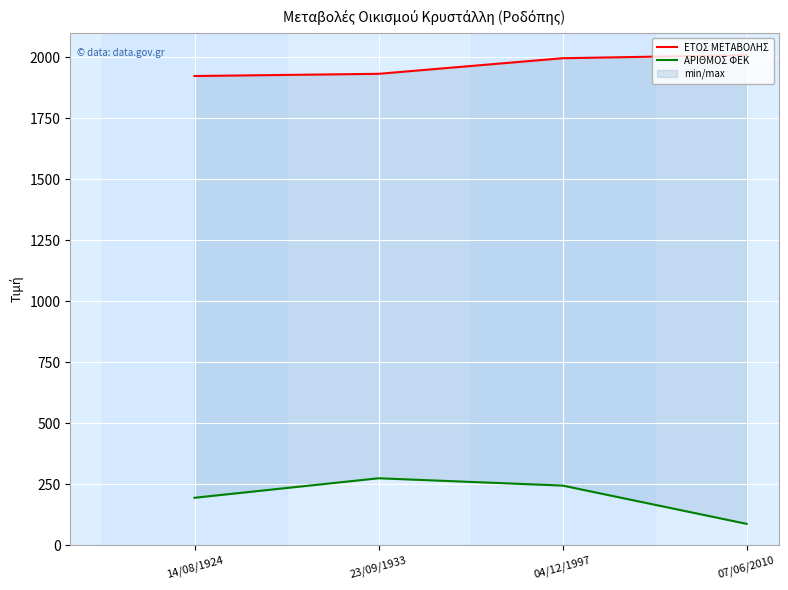

Between 04/12/1997 and 07/06/2010, which is larger?

07/06/2010